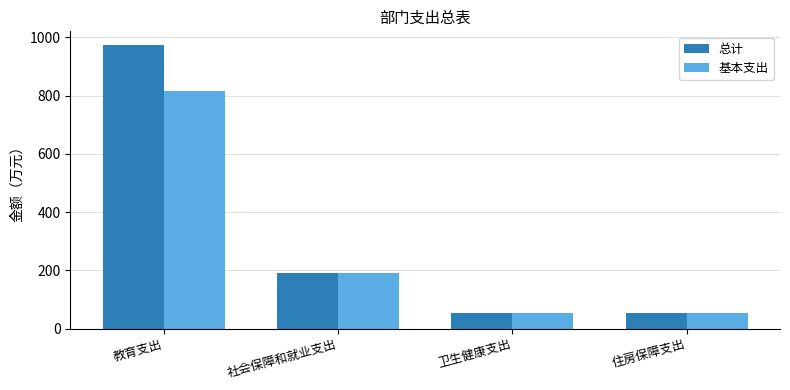

True or false: 基本支出 has a value of 815.9 at 教育支出.

True